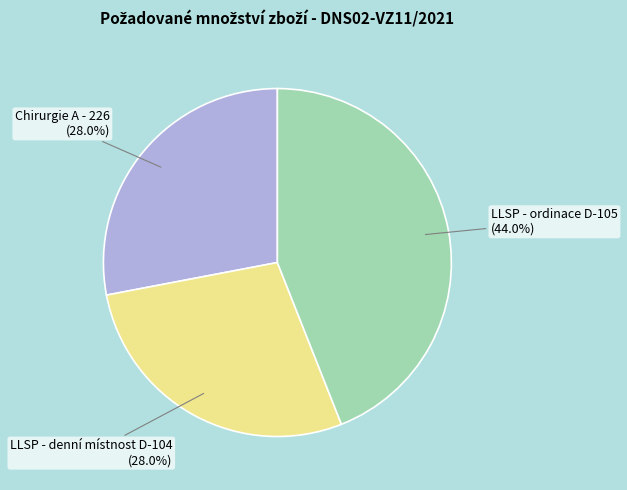

How much of the chart is everything except LLSP - ordinace D-105?

56.0%